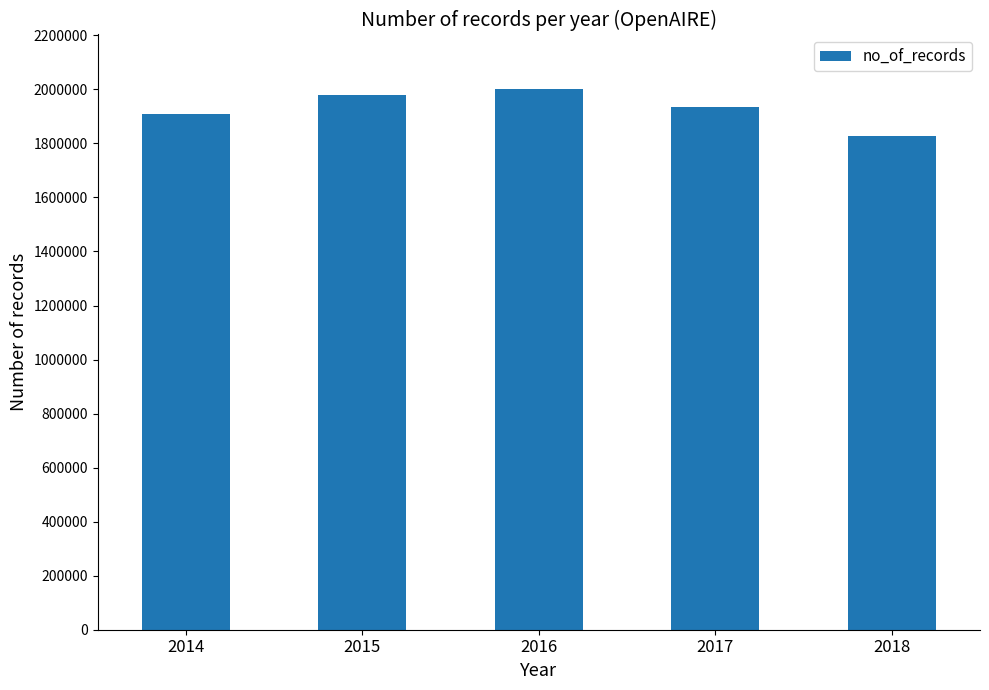

How many data points are less than 1933580?

2